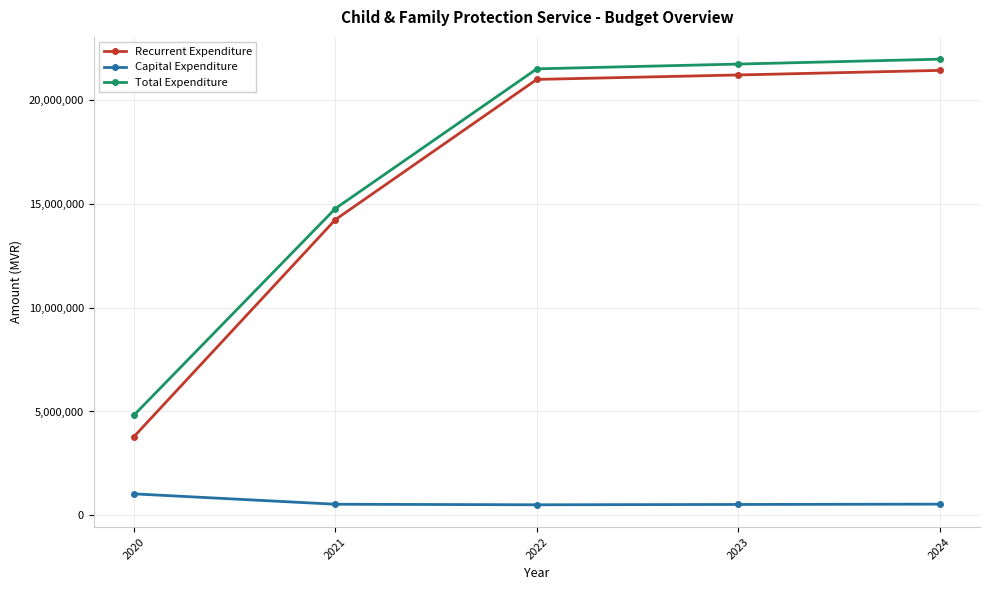

What is the greatest value displayed?

21956674